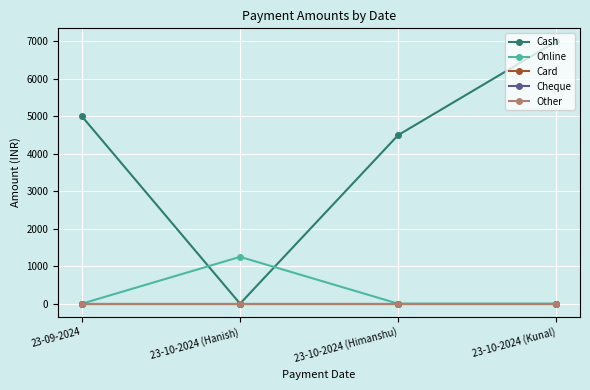

Is this an area chart (filled region under the line)?

No